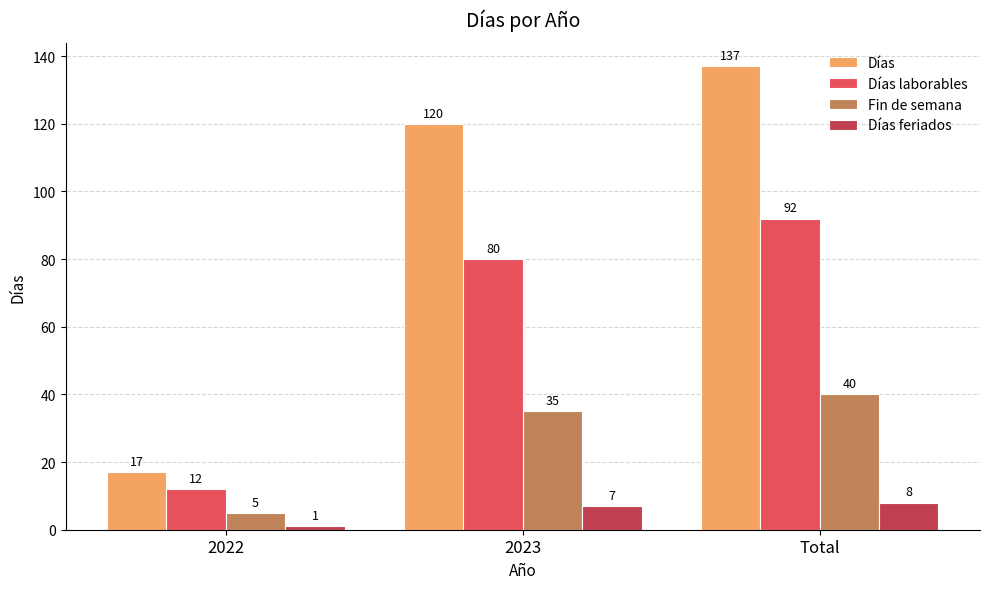

Count the Fin de semana values in the range 5 to 40.

3